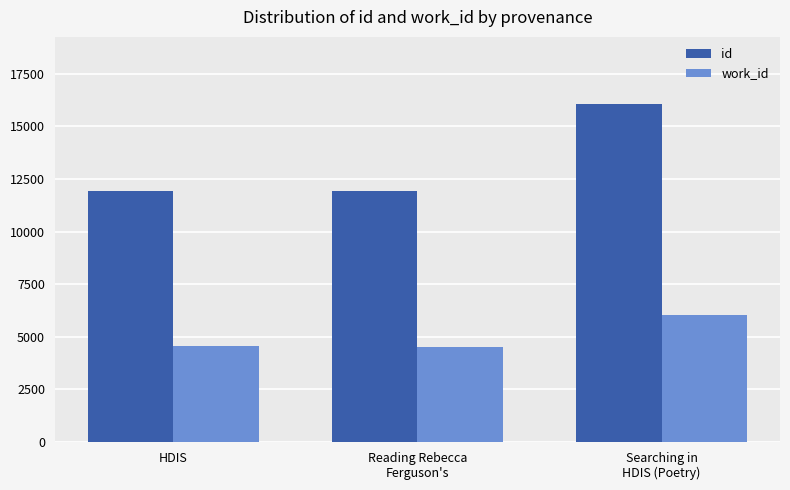

What is the highest value of the work_id series?

6053